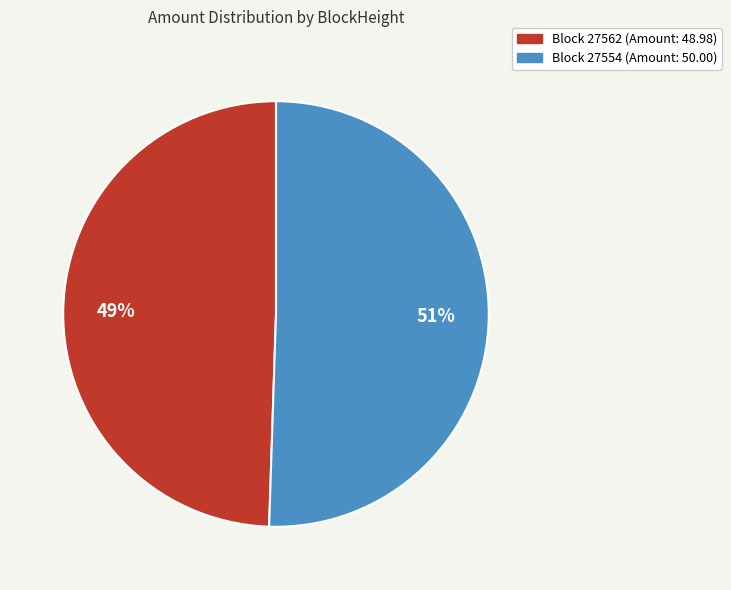

Does any single category account for the majority?

Yes